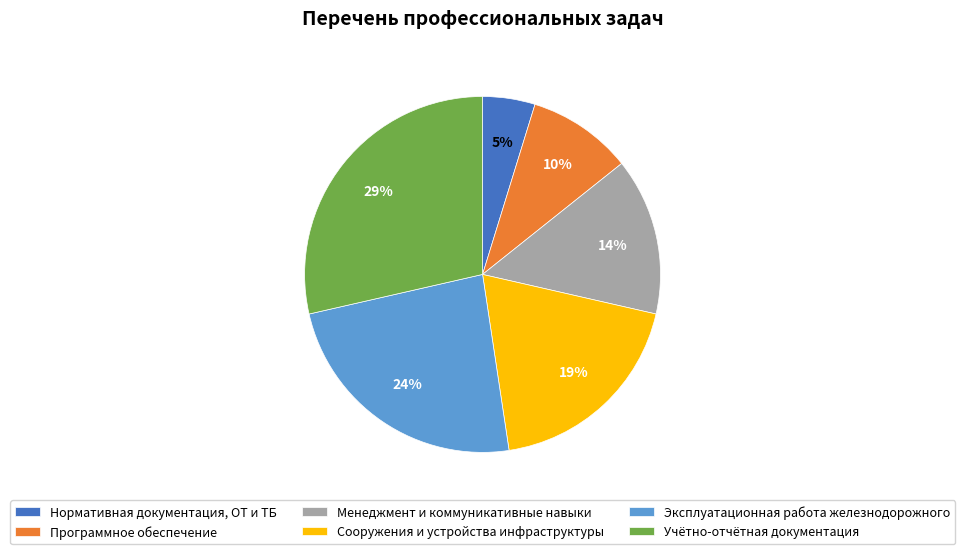

Which slice is the largest?

Учётно-отчётная документация